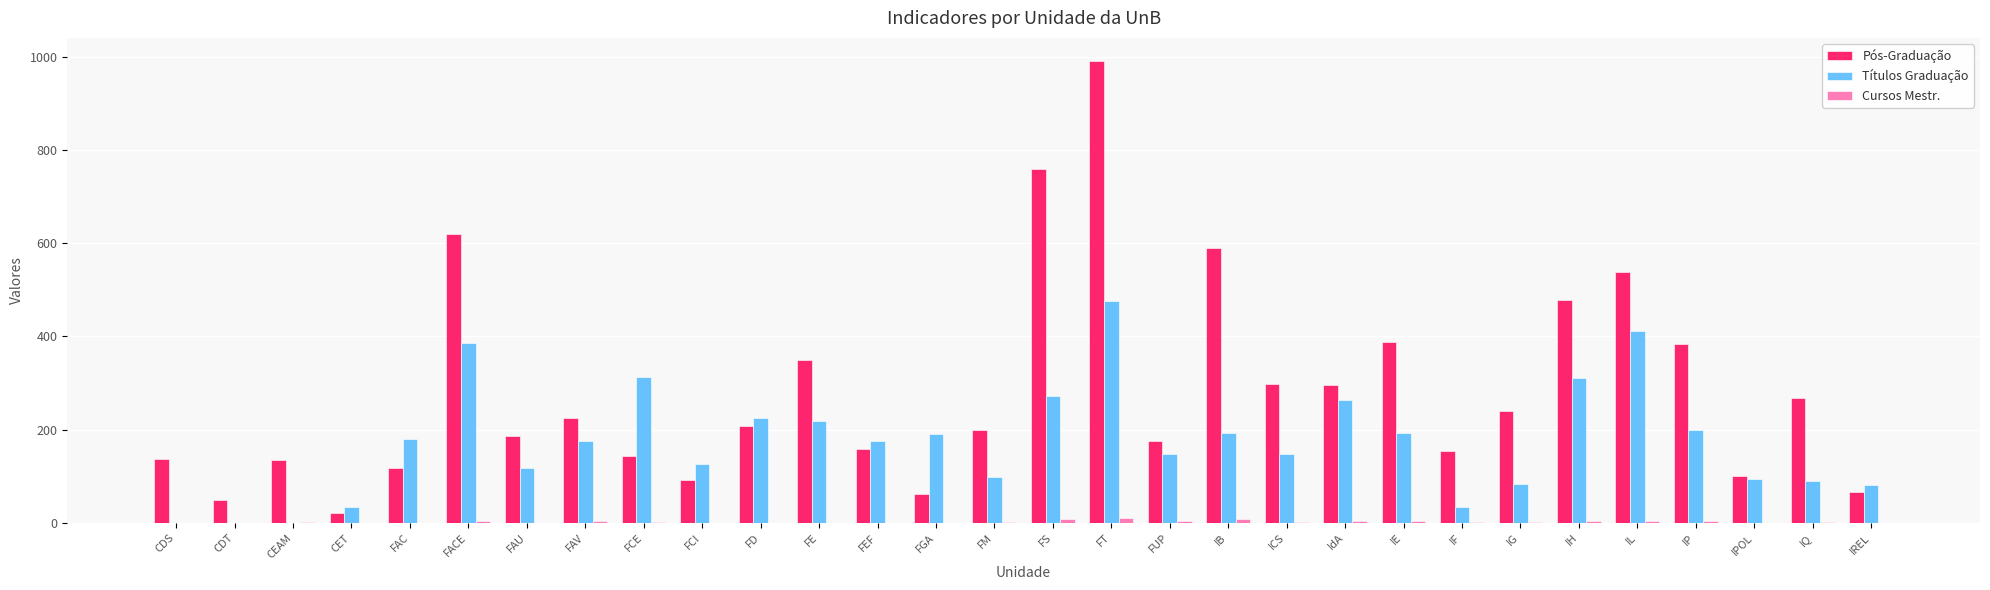

Where does the Títulos Graduação series first go above 175?

FAC